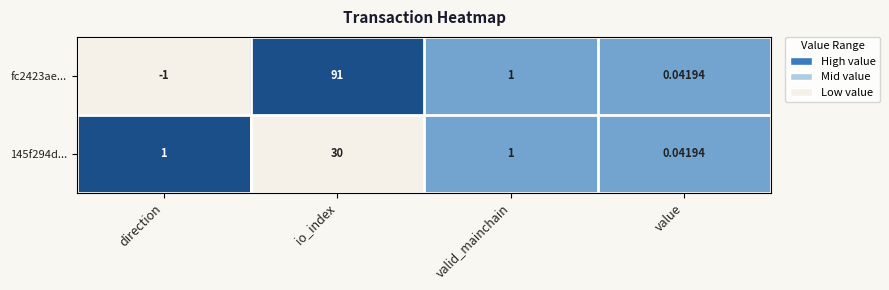

What is the maximum value shown in the chart?

91.0